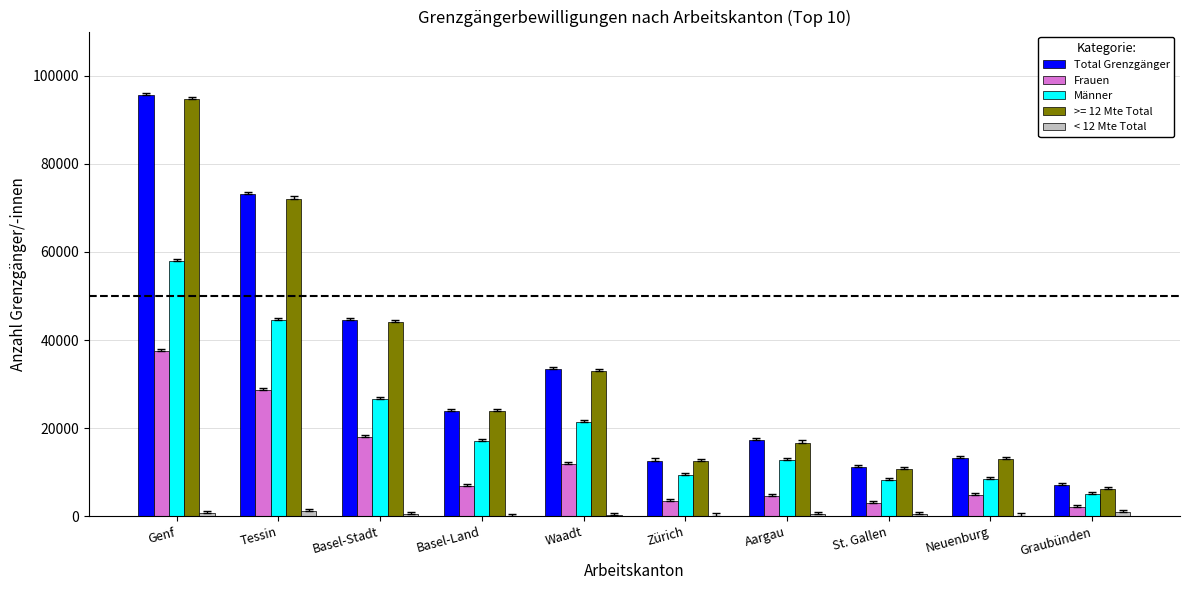

What is the sum of all Männer values?

211100